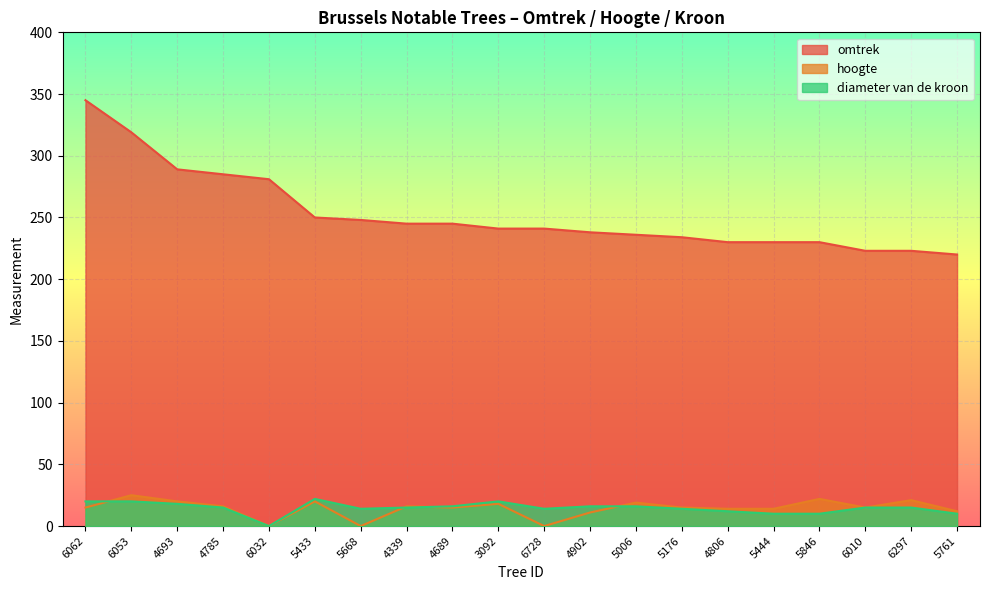

What is the sum of all omtrek values?

5053